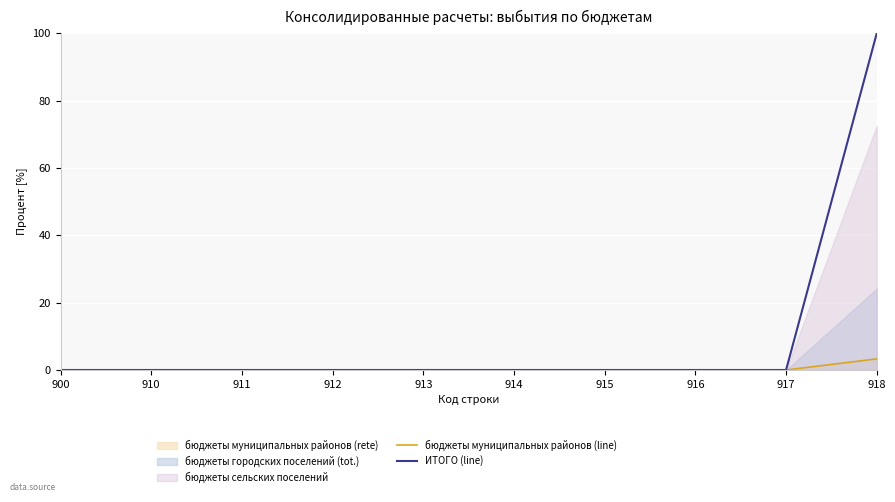

The value of бюджеты муниципальных районов (line) at 913 is -1.7. True or false?

False